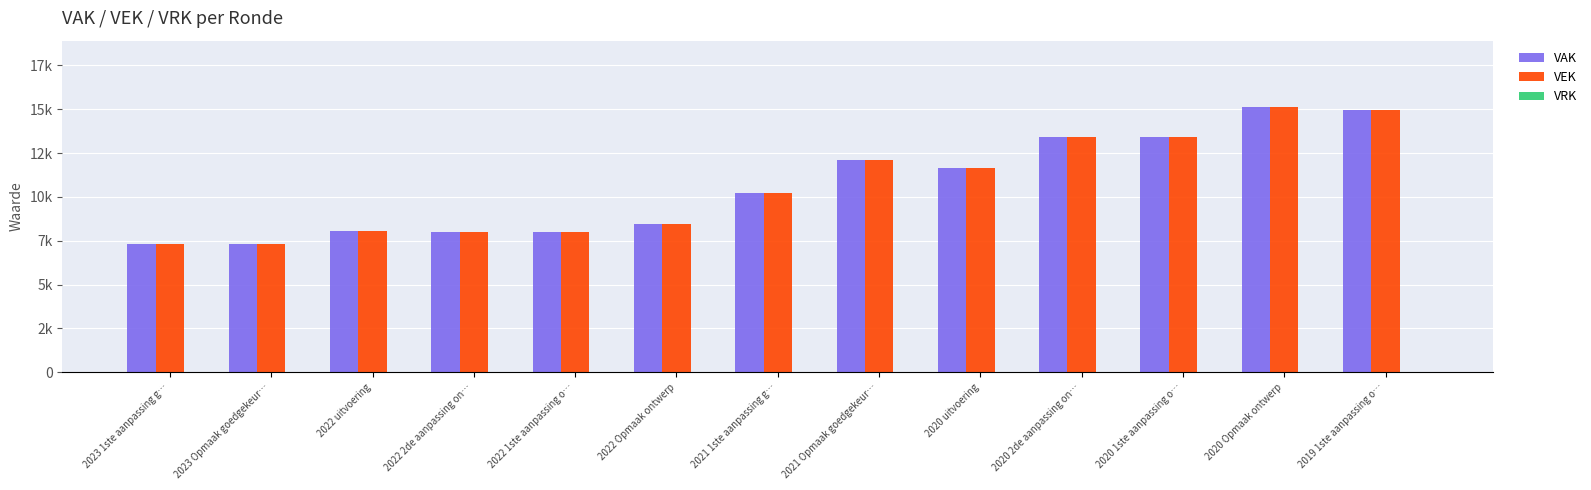

Does the chart contain any negative values?

No